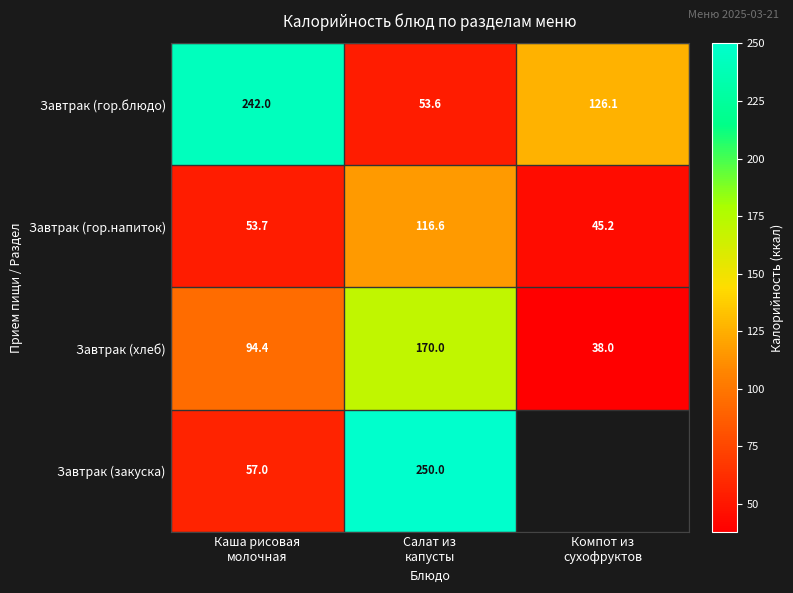

Count the Завтрак (хлеб) values in the range 38 to 170.

3